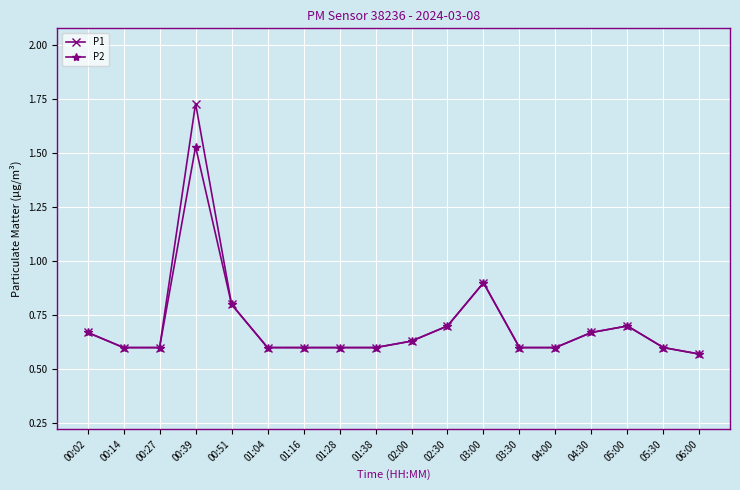

In P1, how many points are higher than both neighbors (excluding endpoints)?

3